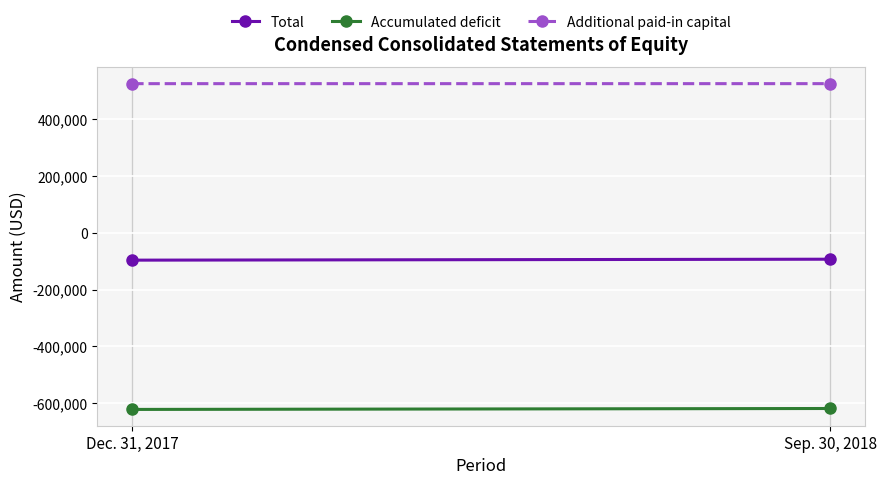

How many Total values are between -95914 and -92577?

2